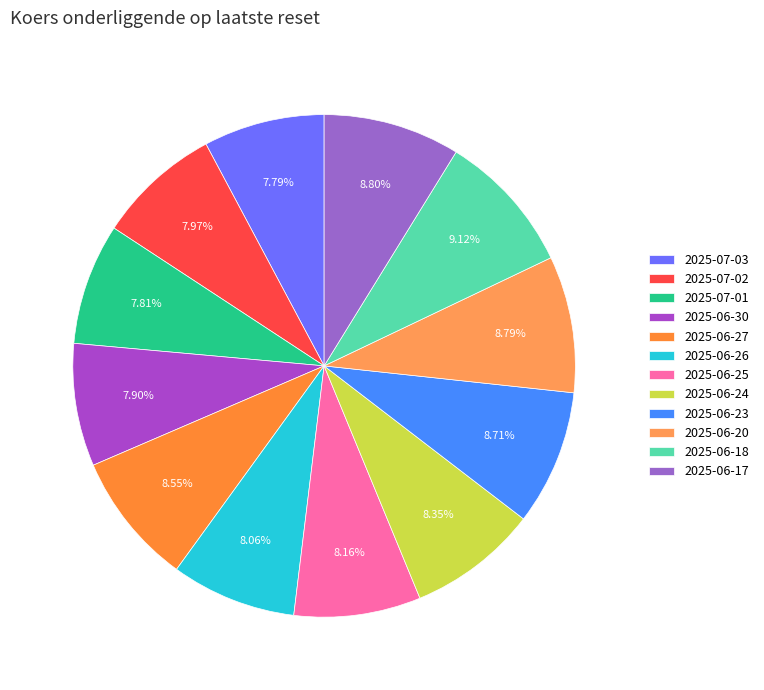

How many segments does this pie chart have?

12